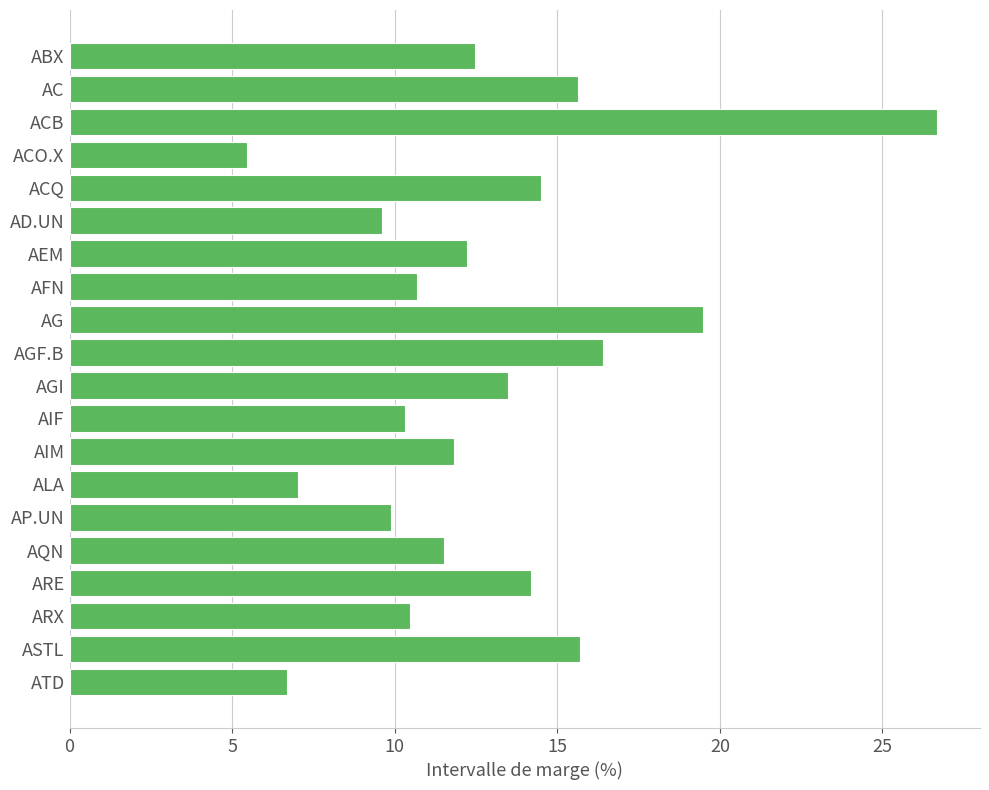

How many data points does each series have?

20